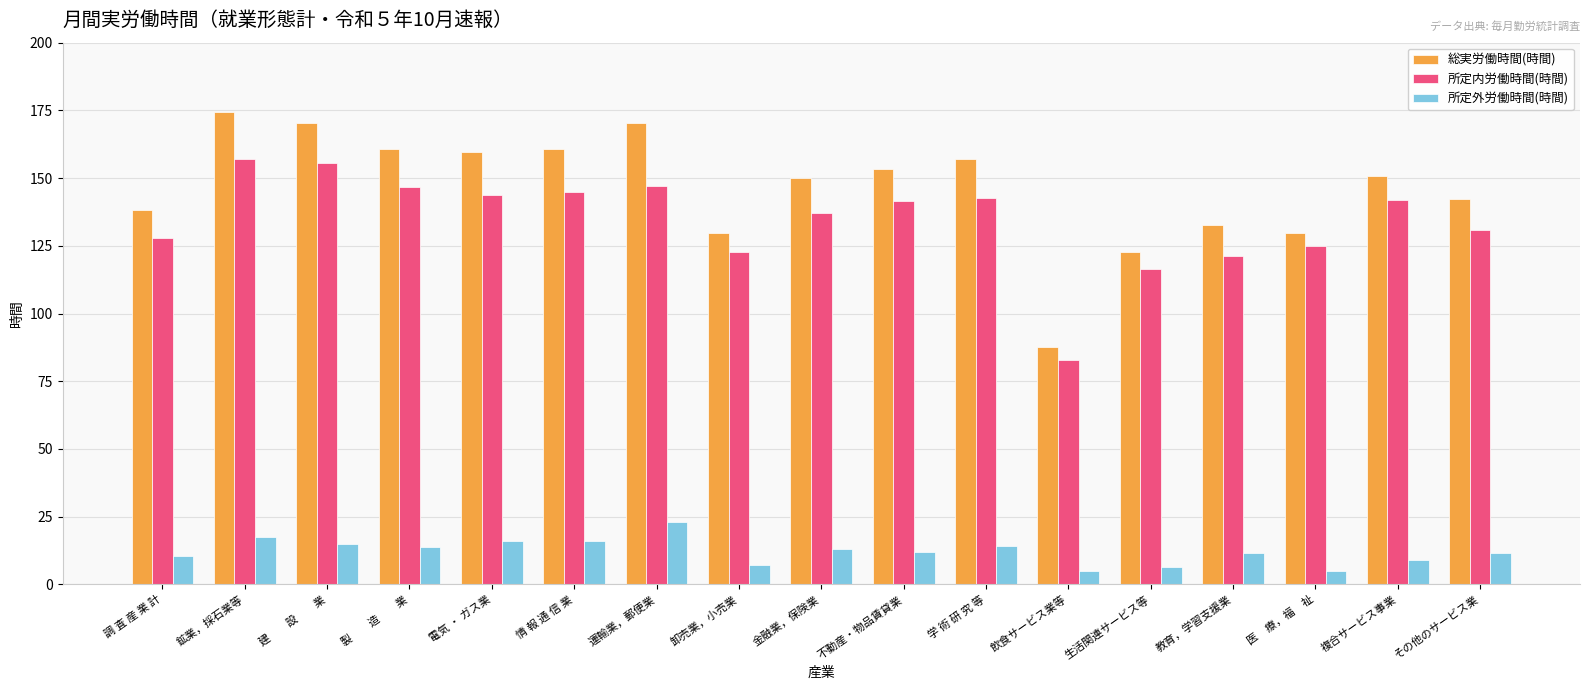

What is the total value across all series at 卸売業，小売業?

259.6